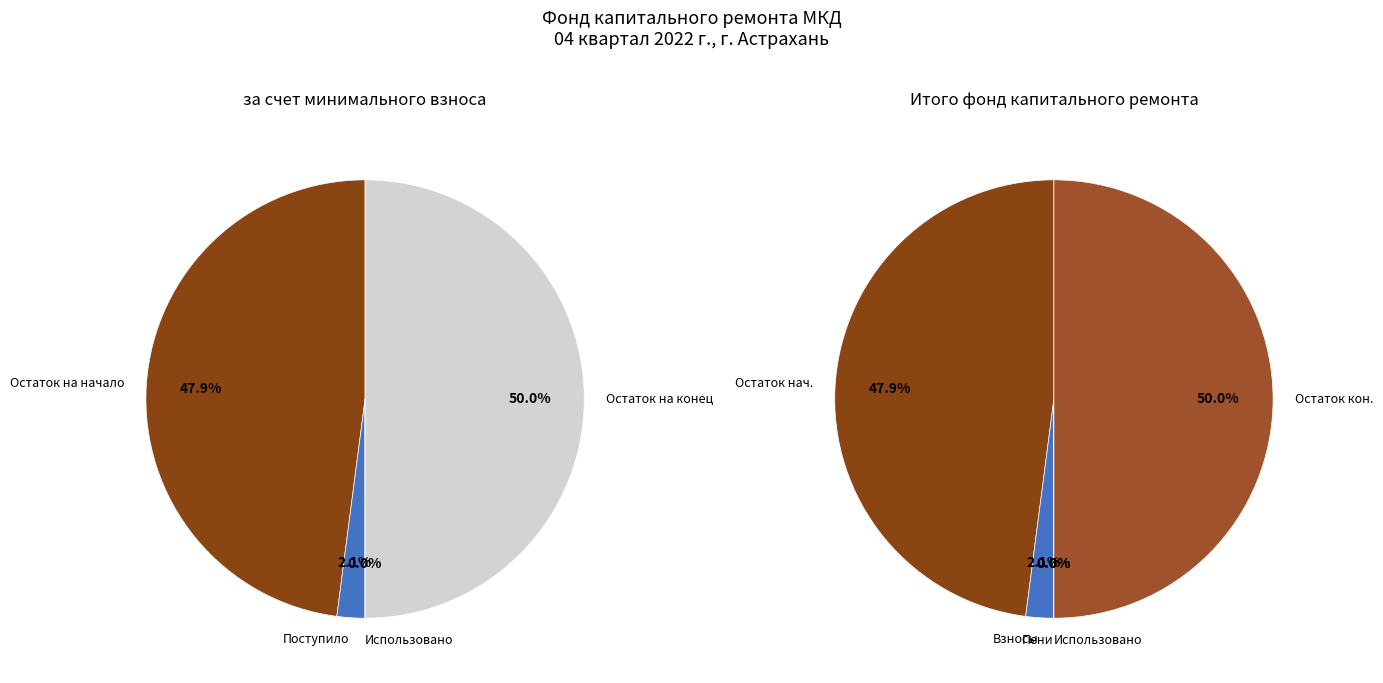

To the nearest percent, what is the combined percentage of Использовано and Поступило?

2%